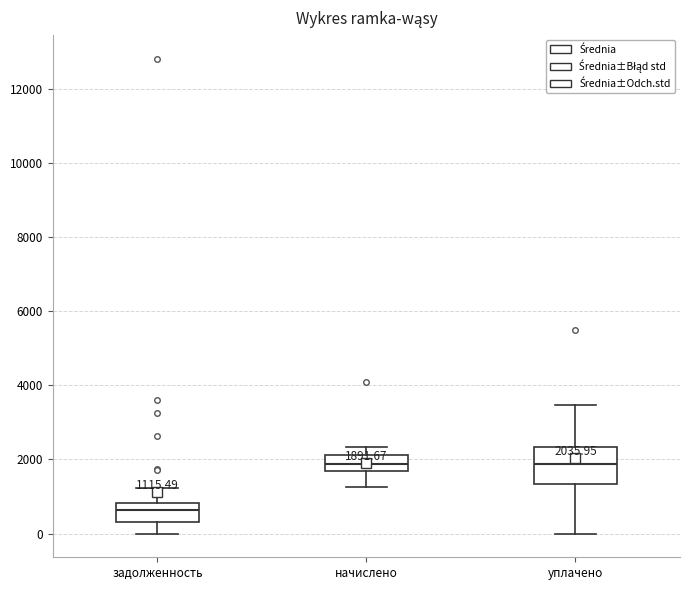

Which box is the tallest, from its lower edge to its upper edge?

уплачено